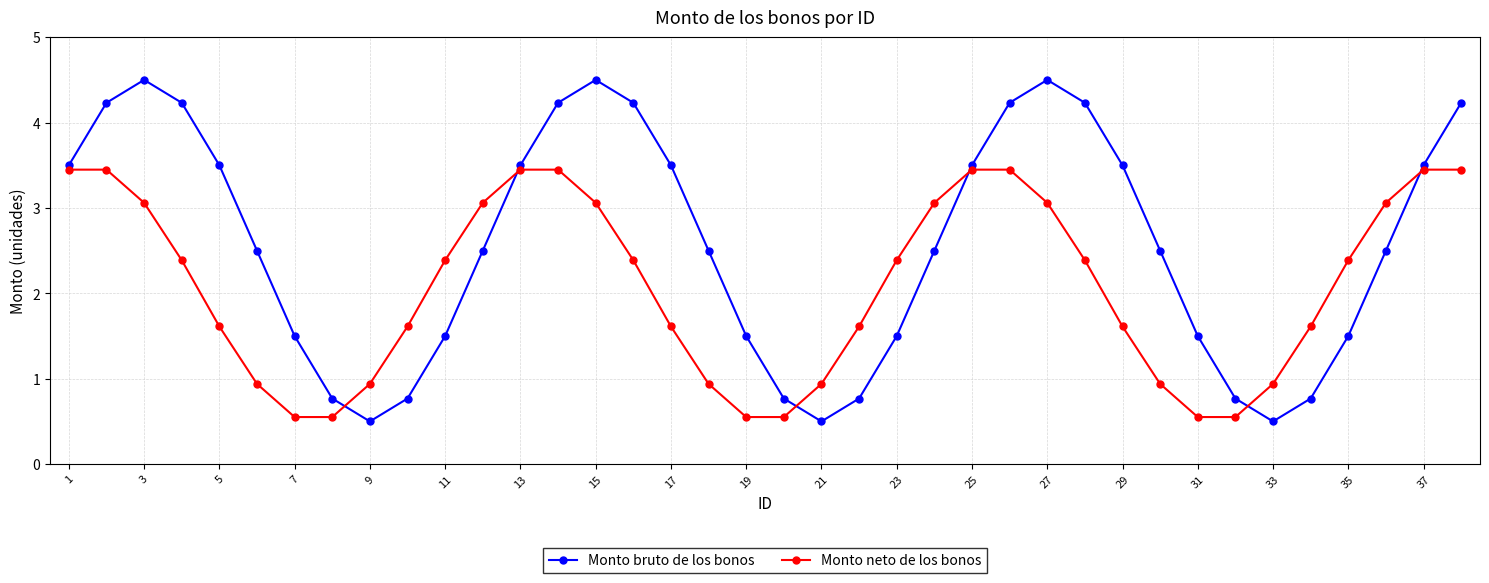

How many data points in Monto bruto de los bonos are above 2?

23